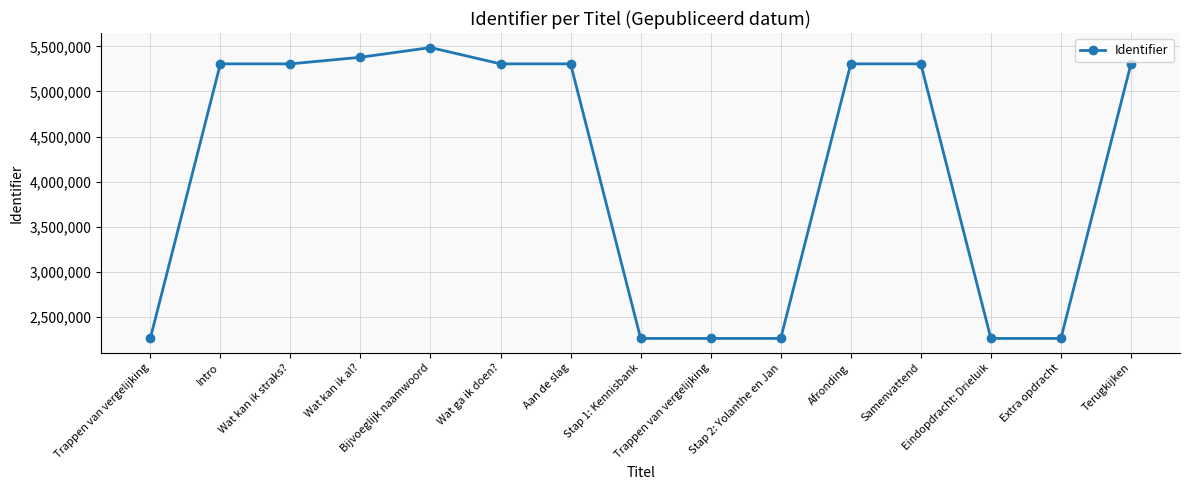

How many interior local peaks (higher than both neighbors) does the data have?

3